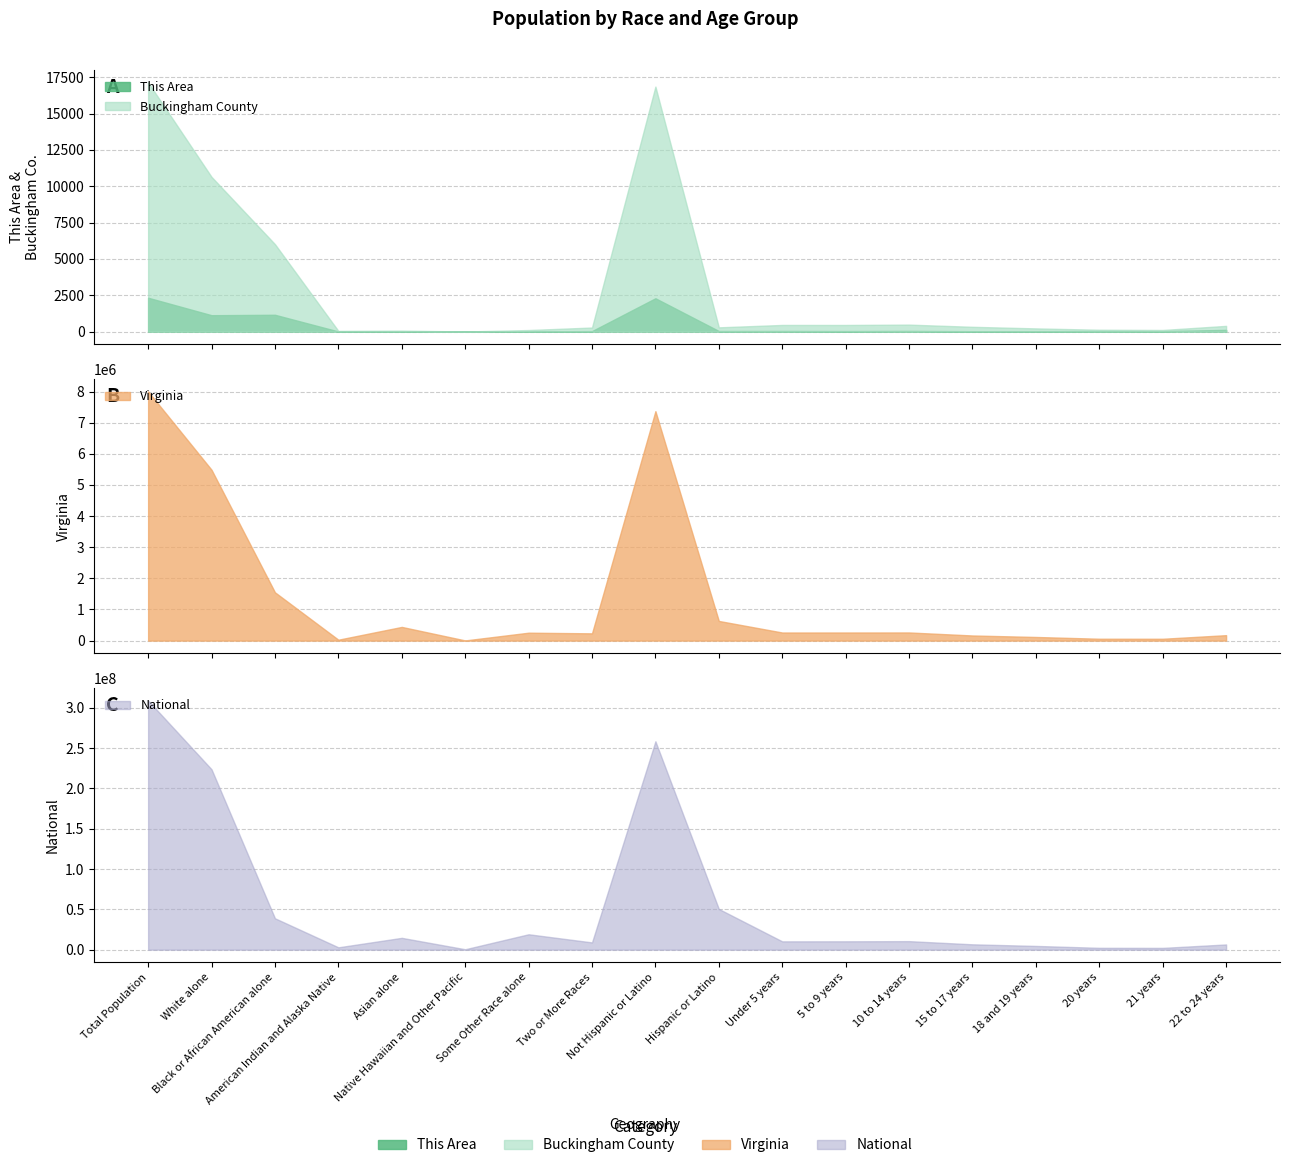

True or false: Virginia and This Area intersect in this chart.

False